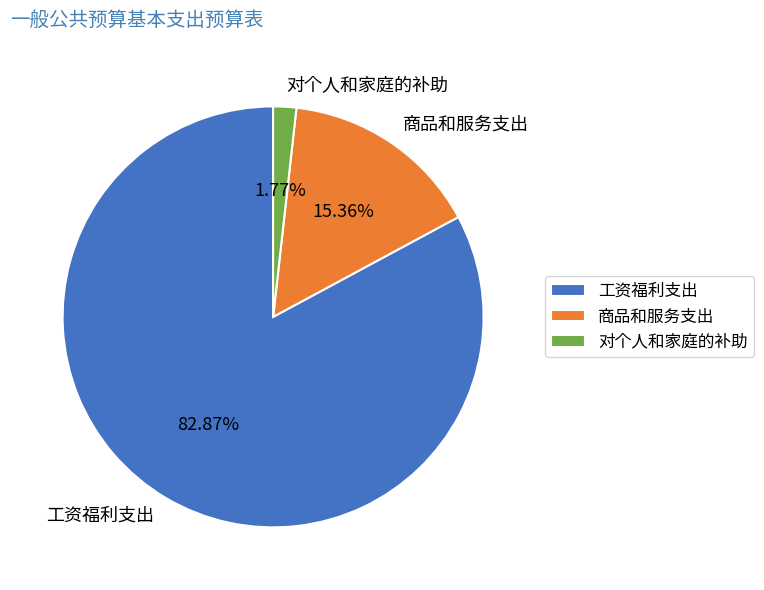

To the nearest percent, what is the difference between the 对个人和家庭的补助 and 商品和服务支出 slice percentages?

14%